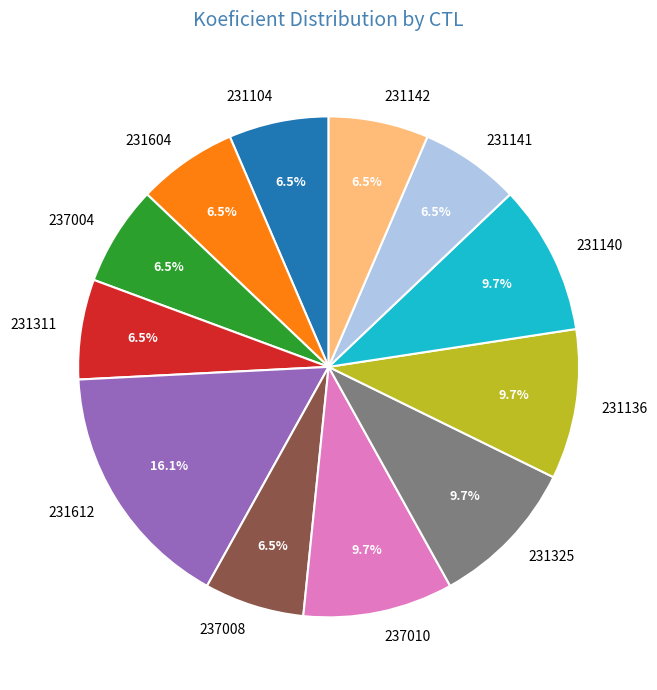

How many slices are in this pie chart?

12